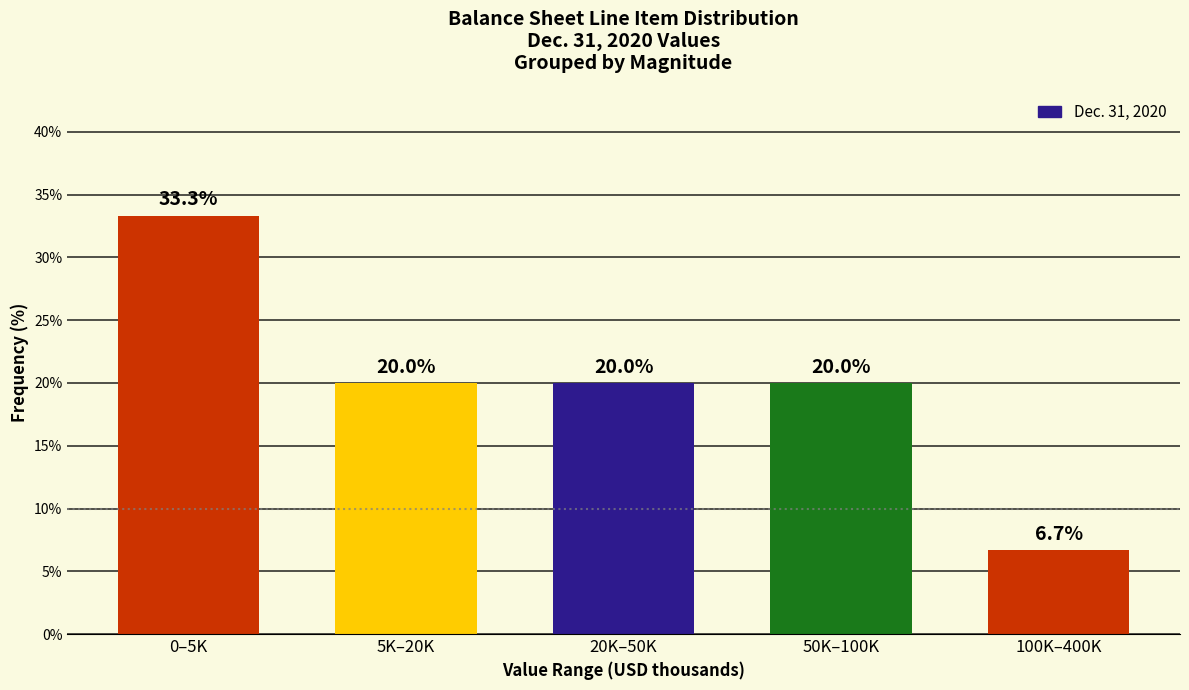

Reading right to left, what are all the values shown in this chart?

100K–400K=6.7	50K–100K=20.0	20K–50K=20.0	5K–20K=20.0	0–5K=33.3